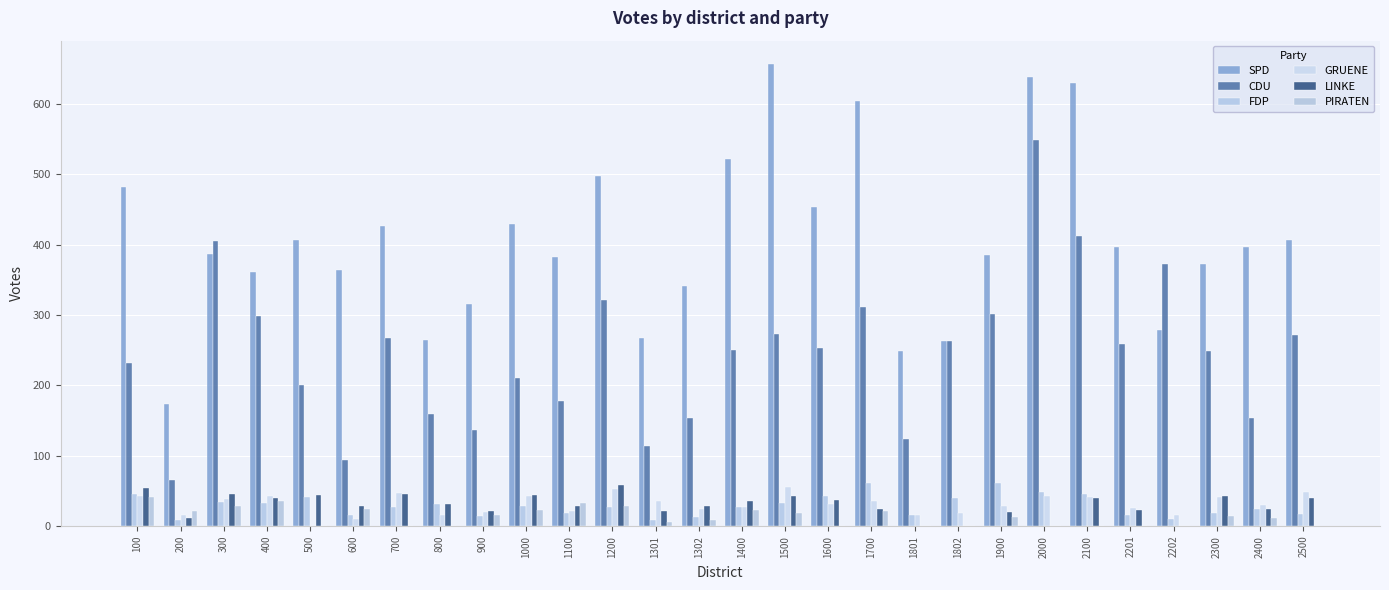

Read the LINKE value at 600, to the nearest 10.

30